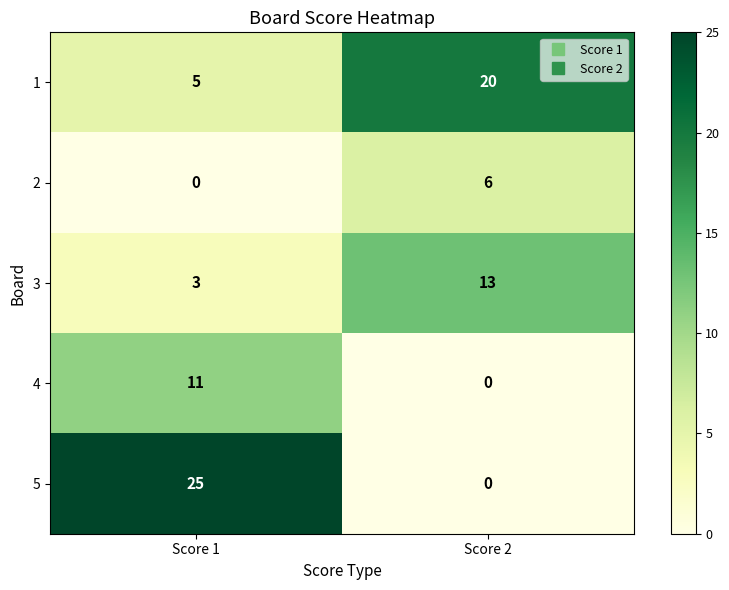

What value does the 2 series have at Score 2?

6